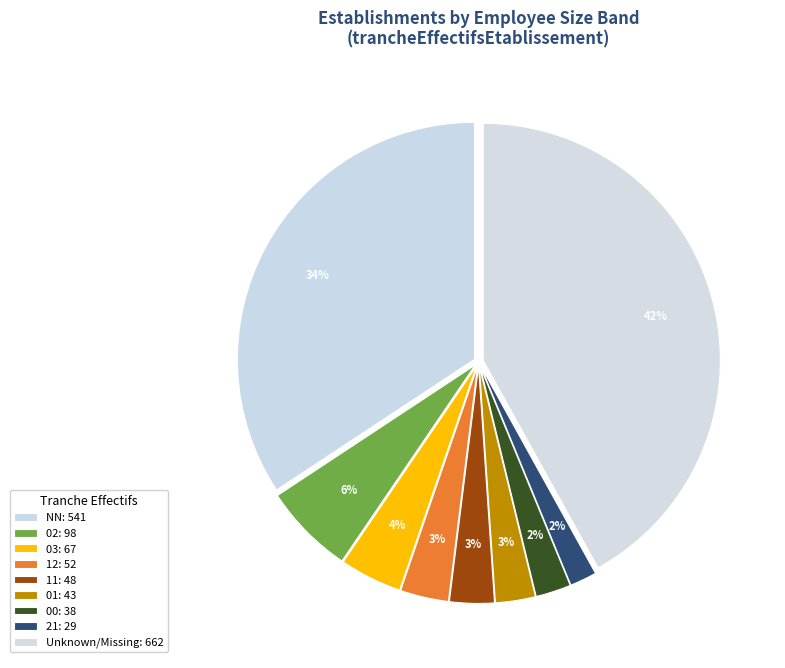

How many segments does this pie chart have?

9